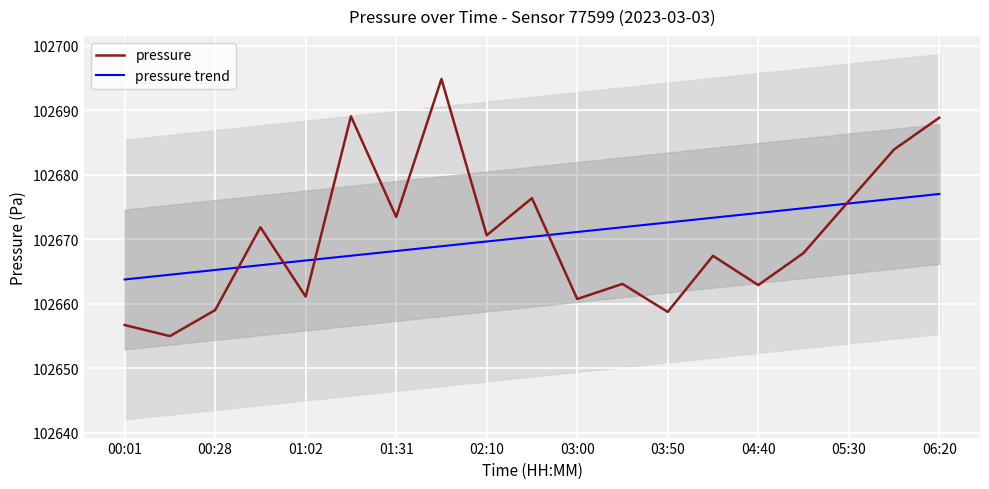

Which series has the largest total across all categories?

pressure